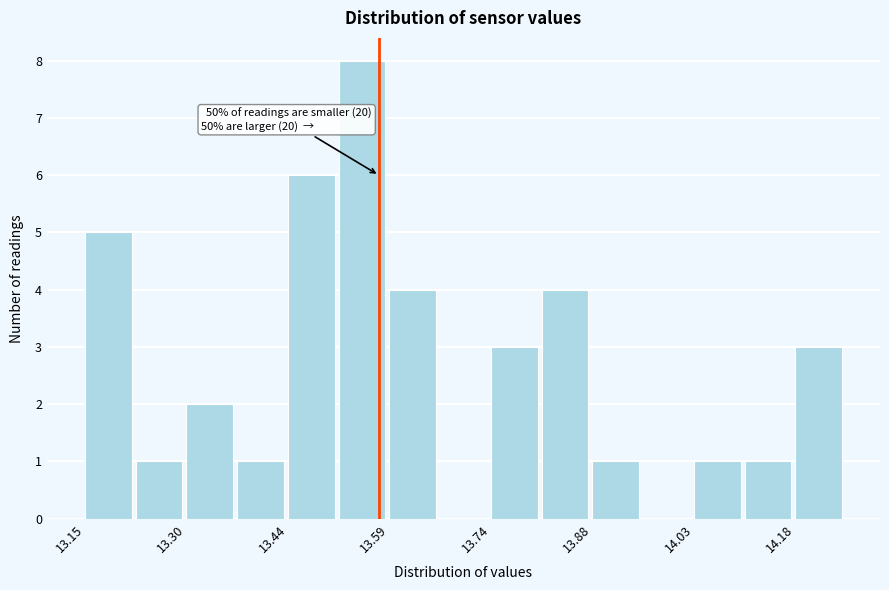

Around what value on the x-axis is the tallest bar? Give the approximate position of its centre, as read against the axis.

13.56